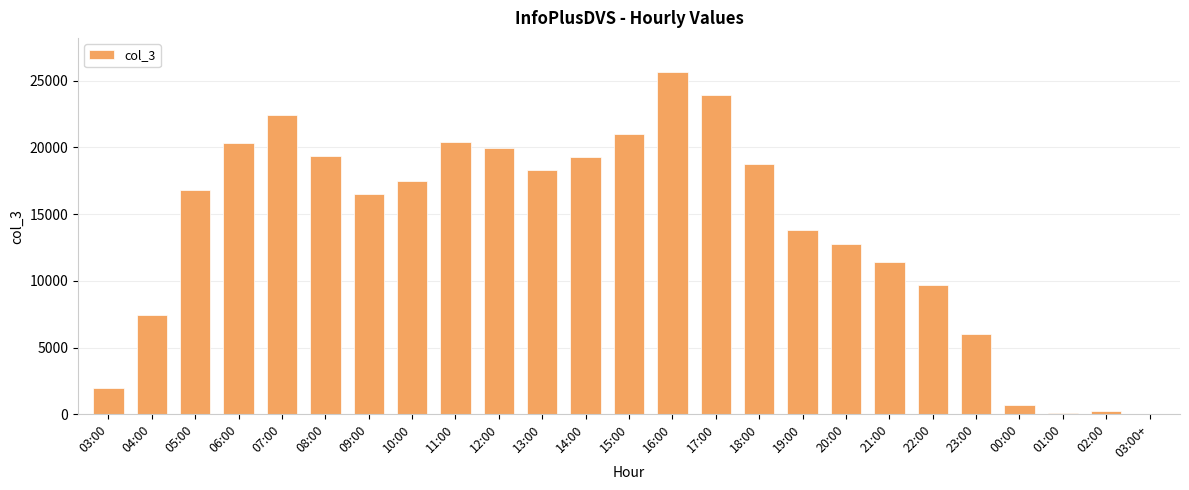

What is the sum of all values?

344513